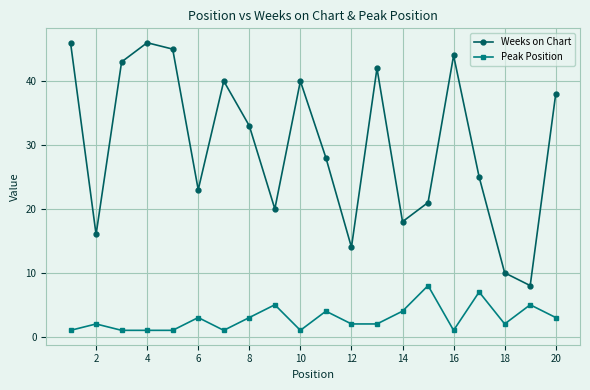

How many lines are shown in the chart?

2